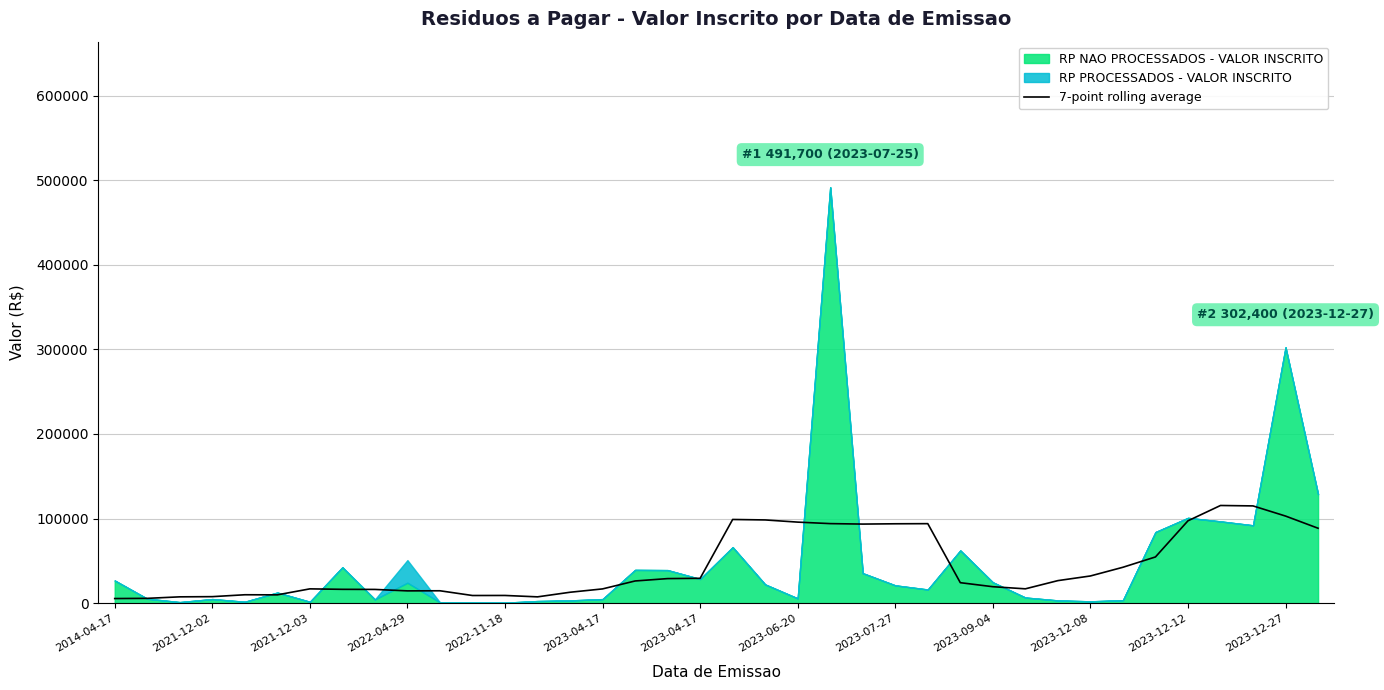

What is the change in value from 18 to 28?

-12432.1